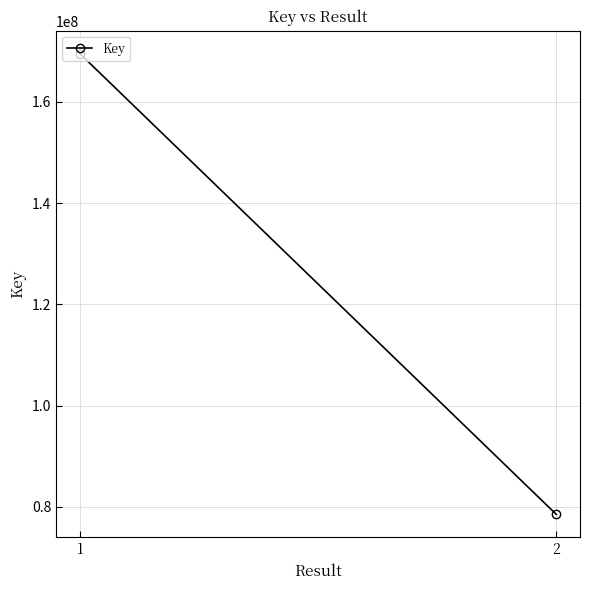

Between 1 and 2, which is larger?

1